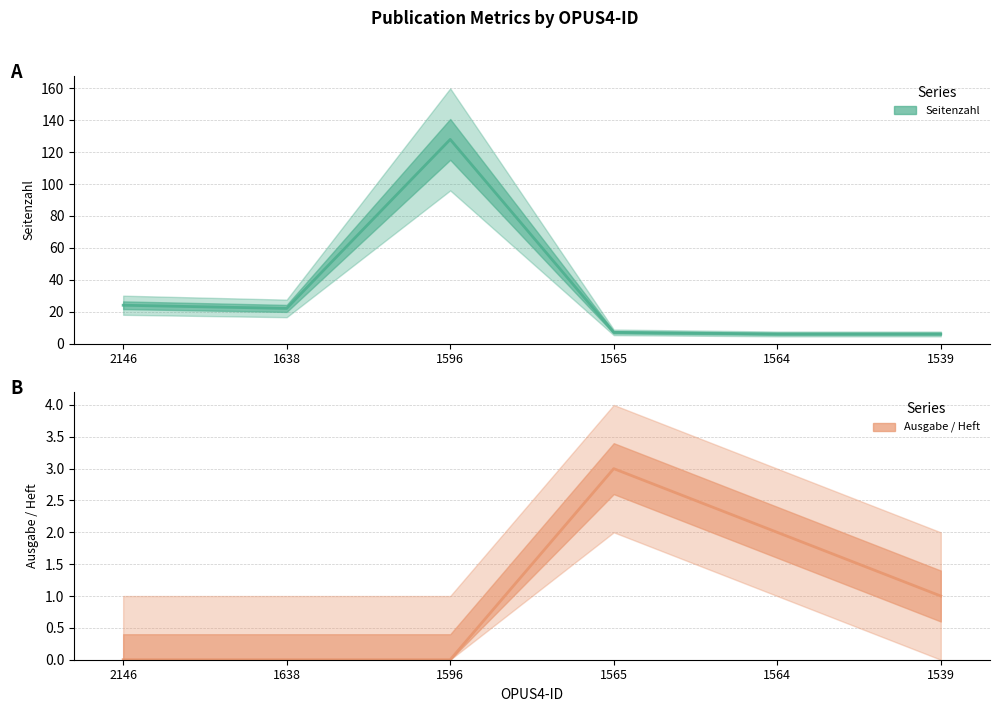

What is the value of the Seitenzahl point at the 3rd from the left?

128